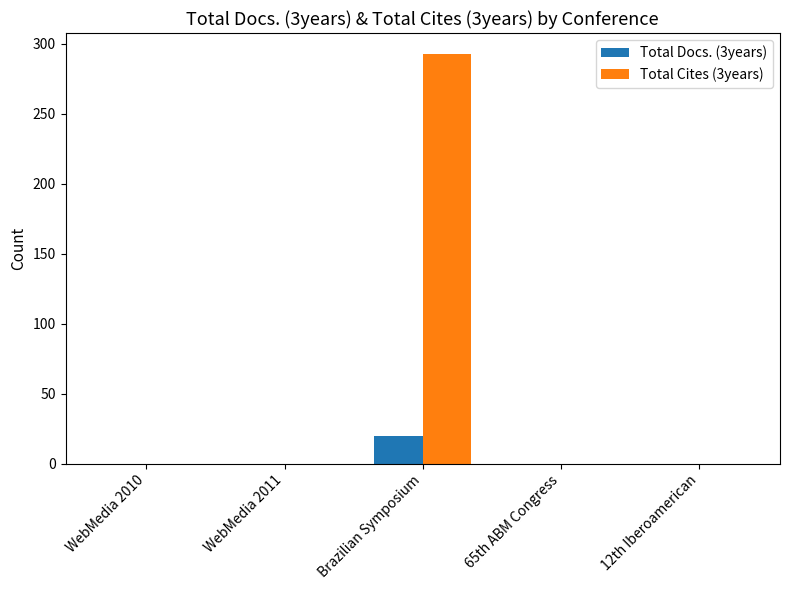

Is it true that Total Docs. (3years) equals 35 at Brazilian Symposium?

False